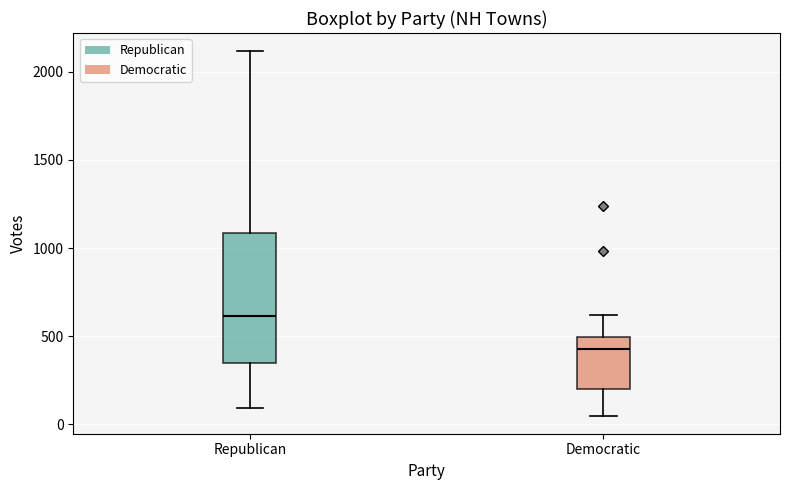

Where does the upper whisker of the box for Democratic end on the y-axis? The values are not printed on the chart, so give them approximately, as read against the axis.

600